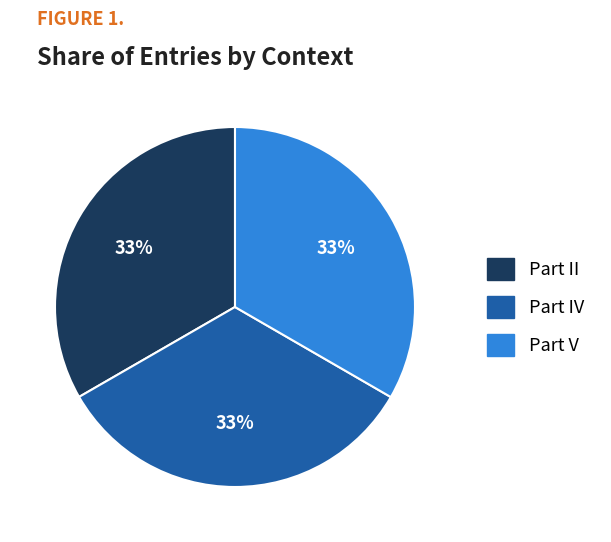

True or false: Part II accounts for 33% of the total.

True